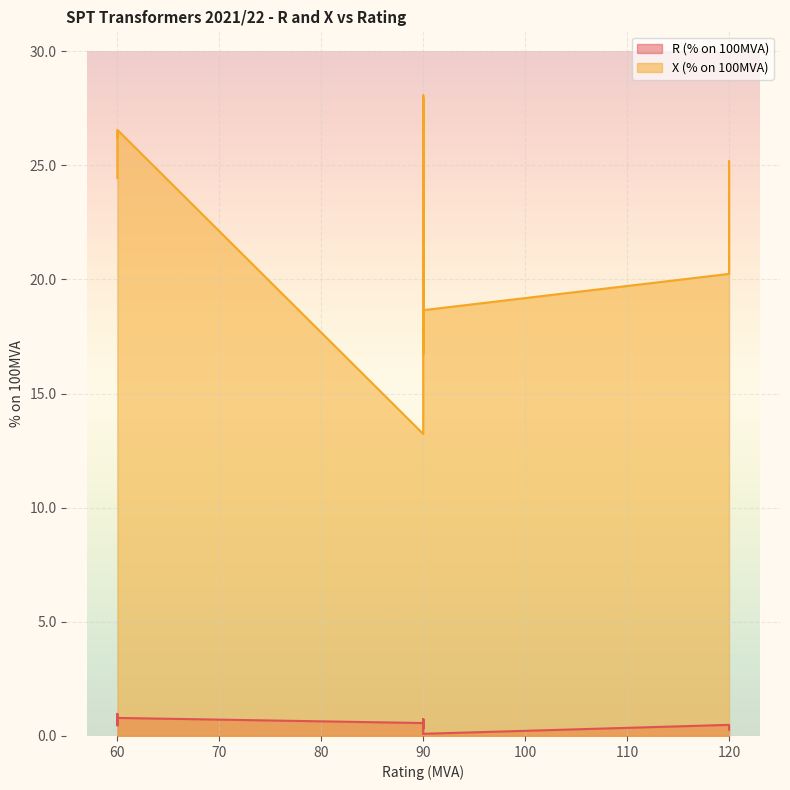

Where is the first local maximum for R (% on 100MVA)?

120